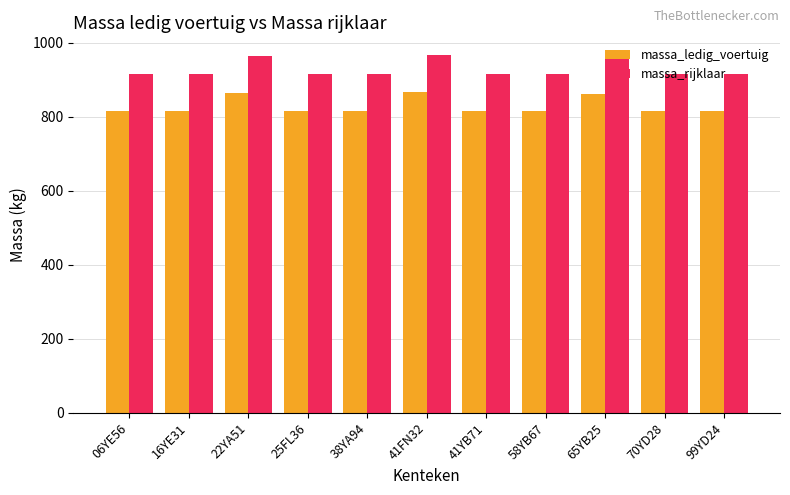

Which series has the largest total across all categories?

massa_rijklaar